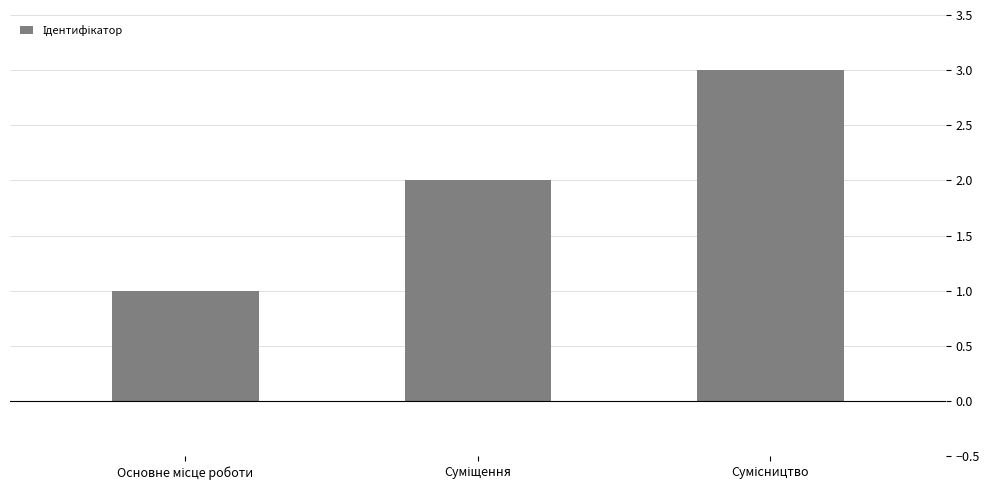

What is the sum of all values?

6